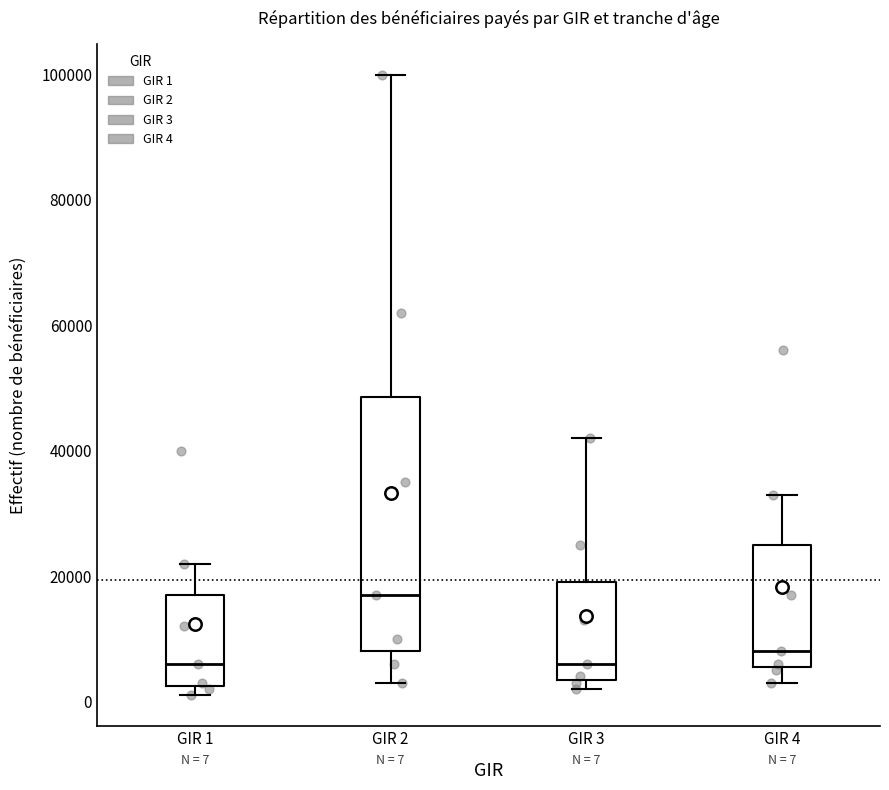

Comparing the boxes themselves (not the whiskers), which one is the tallest?

GIR 2